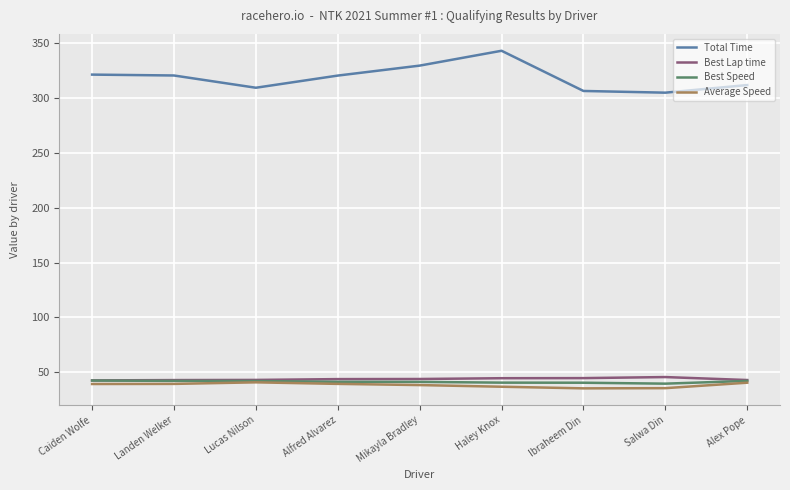

What is the total value across all series at Mikayla Bradley?

452.7